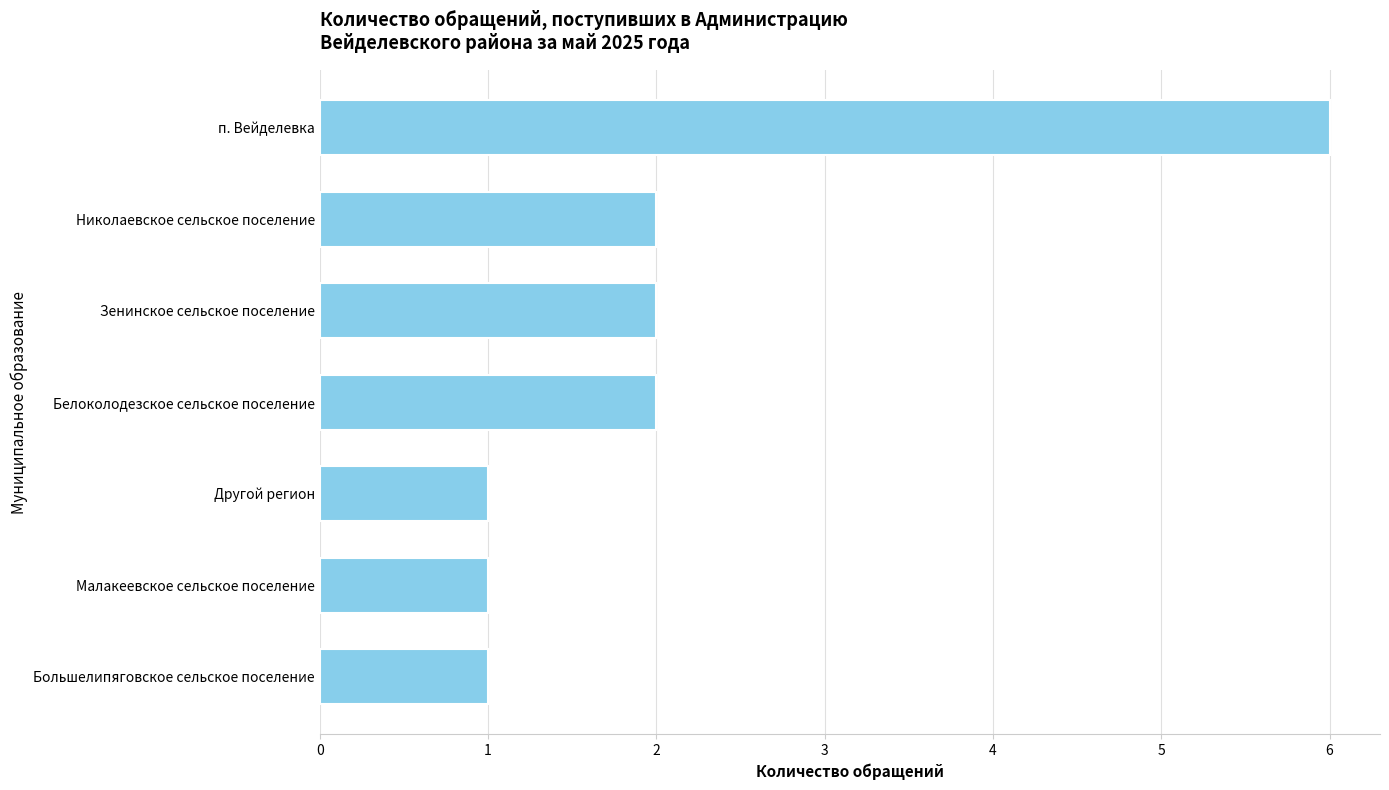

Which has a higher value, Белоколодезское сельское поселение or Другой регион?

Белоколодезское сельское поселение